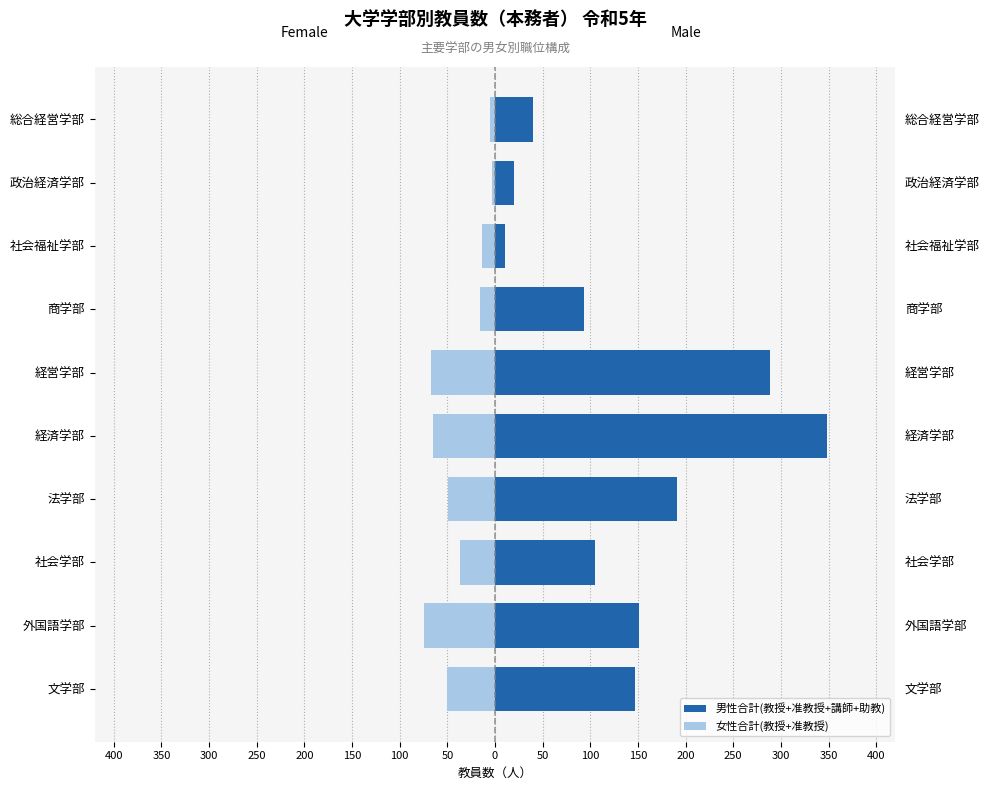

At how many categories does at least one series exceed 4?

10